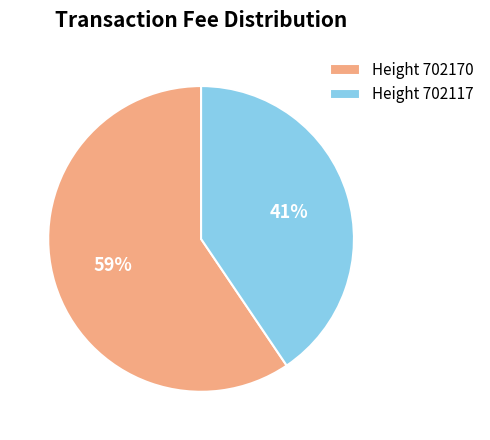

What is the smallest slice in the pie chart?

Height 702117